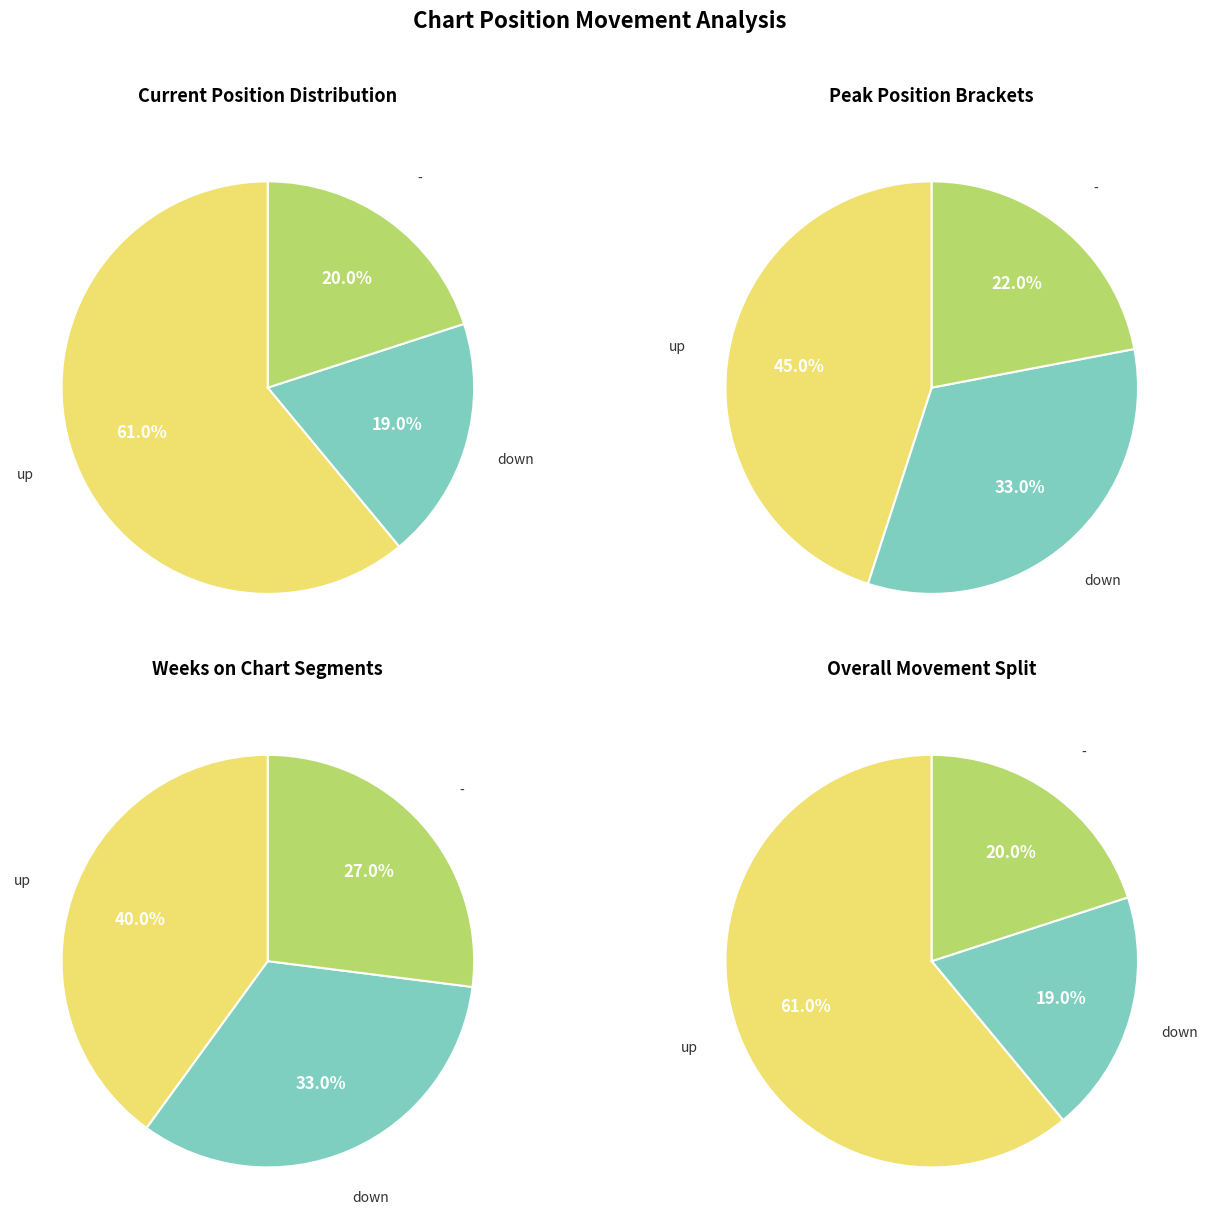

How many slices are in this pie chart?

3